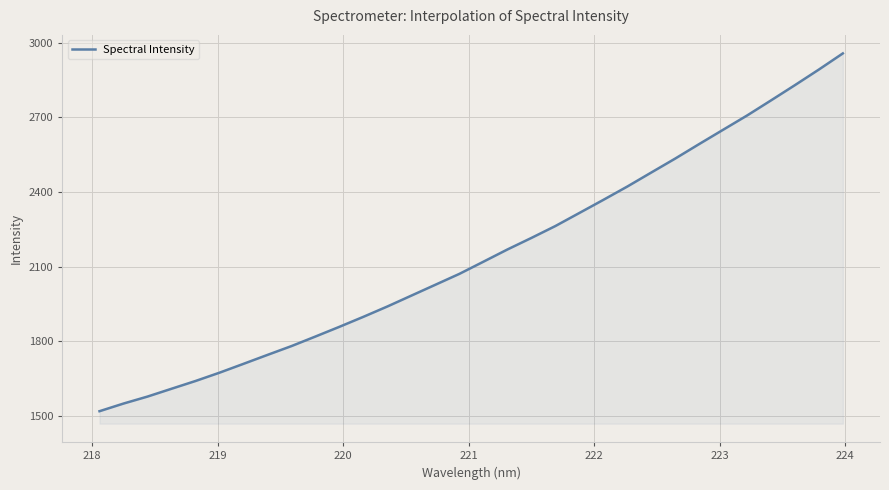

How many values exceed 2119?

16